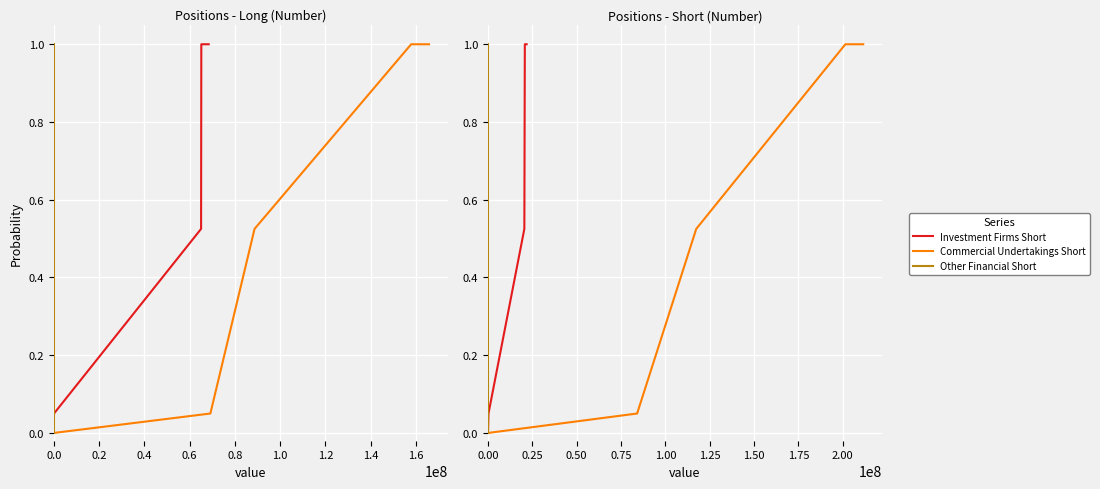

List the labels in order of Investment Firms Long value, largest first.

0.6, 0.8, 0.4, 0.2, 0.0